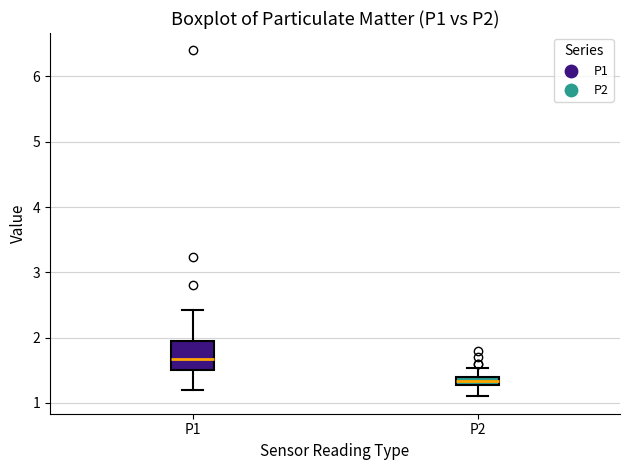

Comparing the boxes themselves (not the whiskers), which one is the tallest?

P1